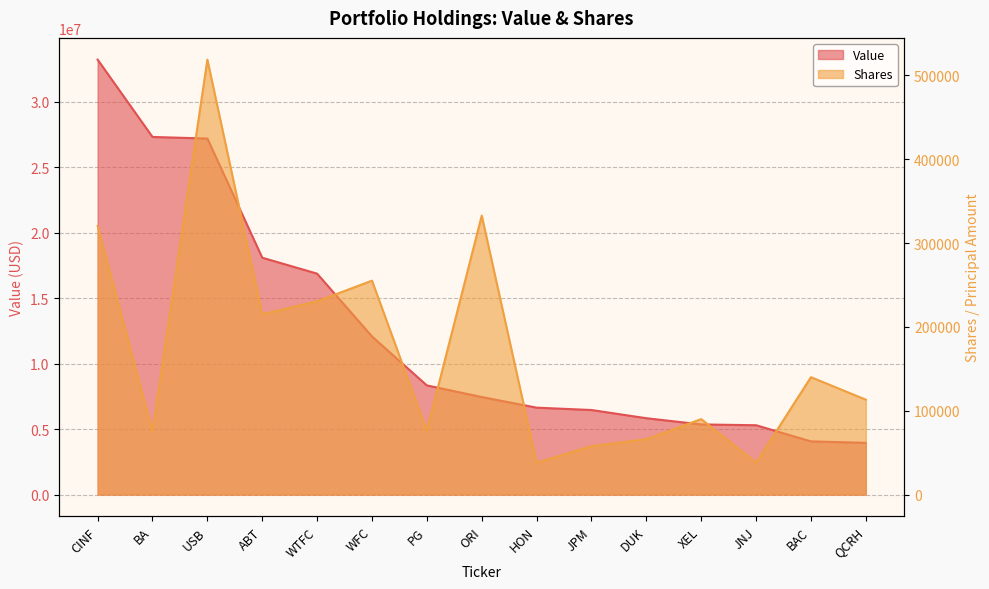

What is the label of the 11th point from the left?

DUK